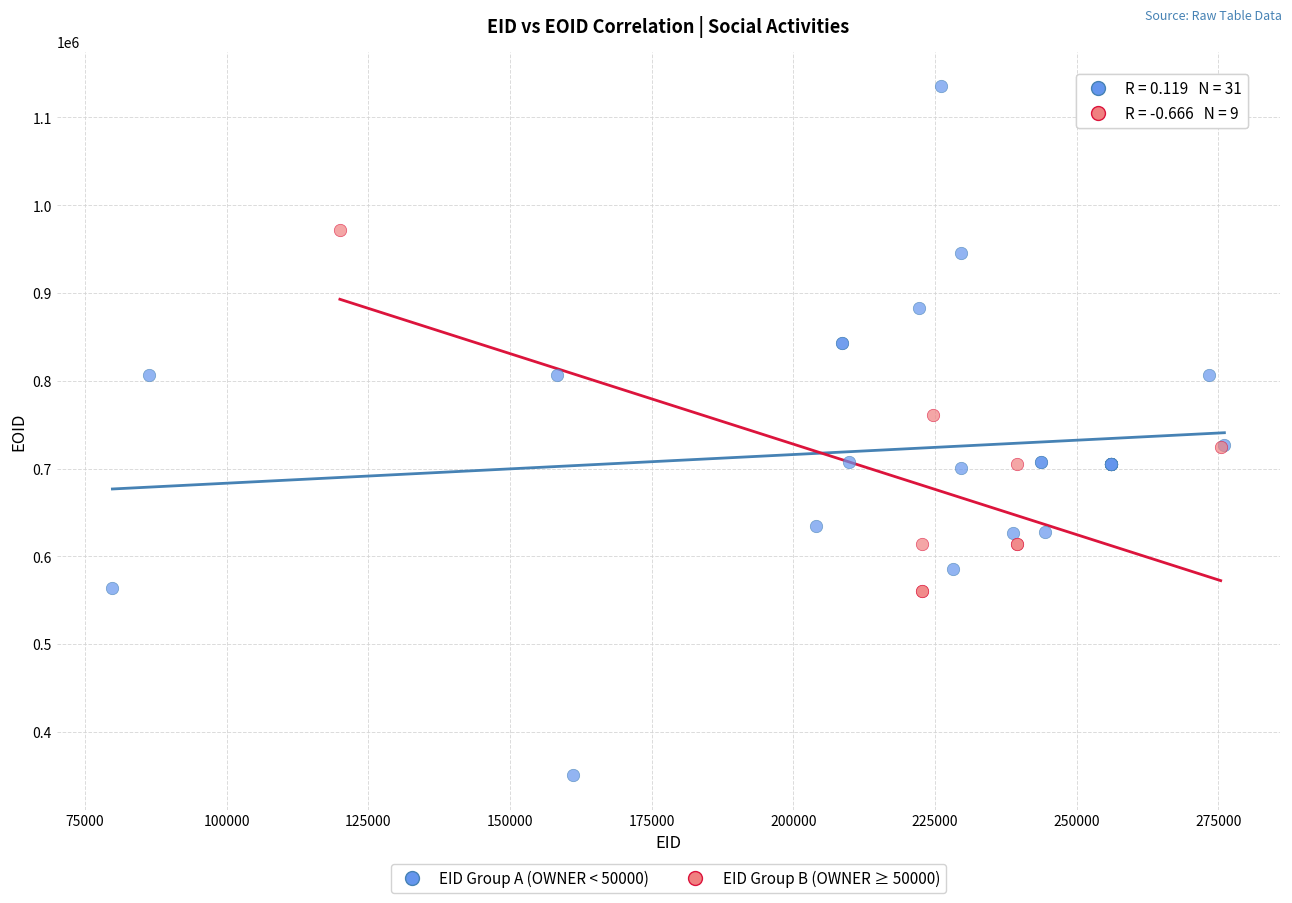

Which series has the largest Y range (max minus min)?

EID Group A (OWNER < 50000)